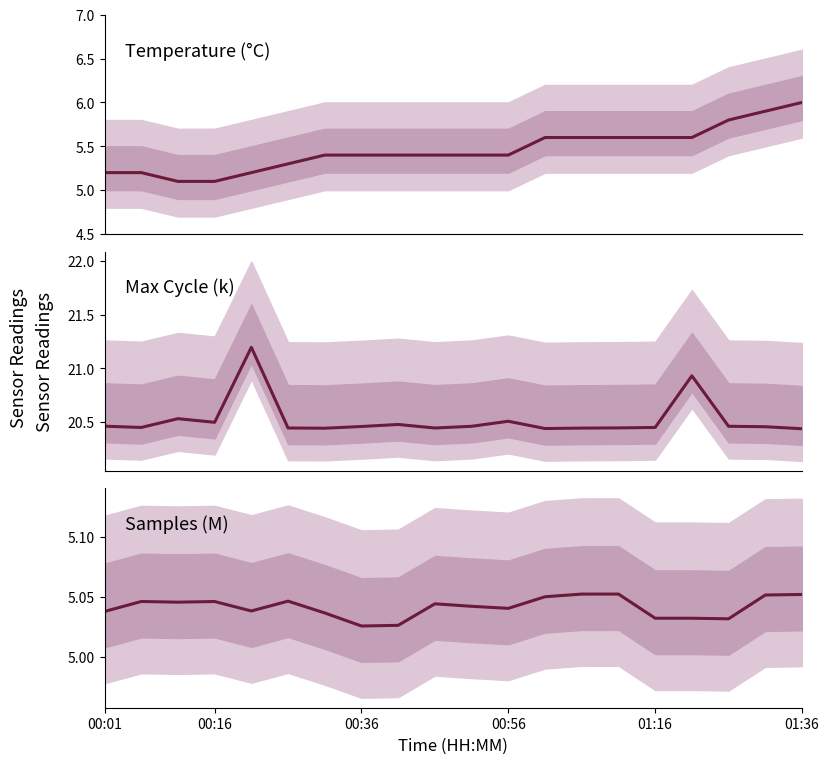

What is the difference between the highest and lowest values at 00:36?

15.5